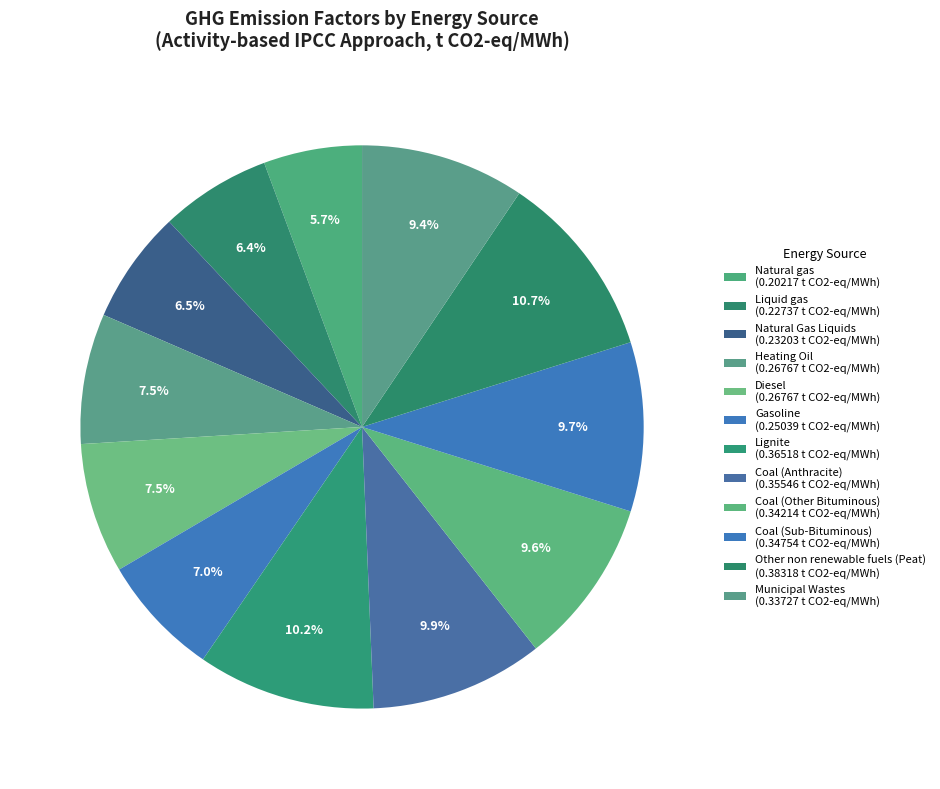

Which slice is the largest?

Other non renewable fuels (Peat)